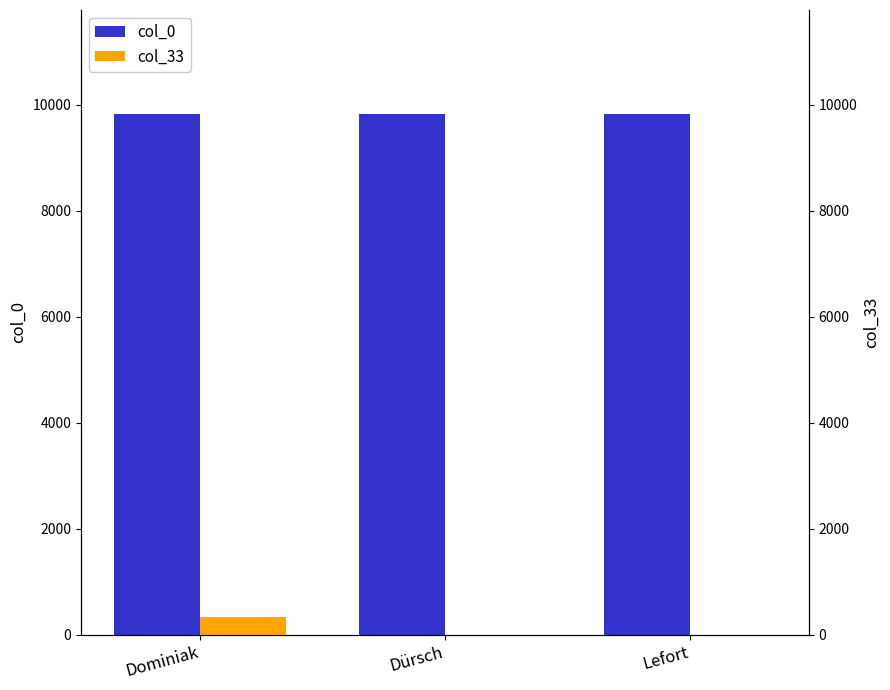

Are the bars grouped side by side (vs. stacked)?

Yes